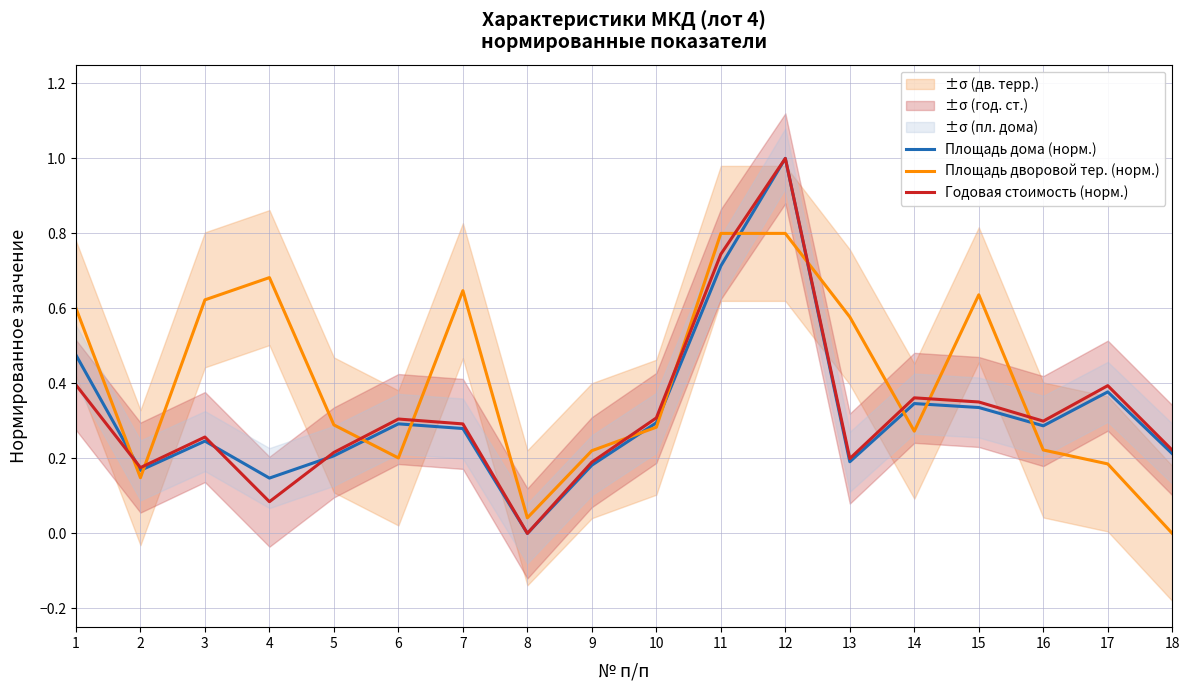

Reading left to right, transcribe all the data shown in this chart.

Площадь дома (норм.): 1=0.5	2=0.2	3=0.2	4=0.1	5=0.2	6=0.3	7=0.3	8=0.0	9=0.2	10=0.3	11=0.7	12=1.0	13=0.2	14=0.3	15=0.3	16=0.3	17=0.4	18=0.2
Площадь дворовой тер. (норм.): 1=0.6	2=0.1	3=0.6	4=0.7	5=0.3	6=0.2	7=0.6	8=0.0	9=0.2	10=0.3	11=0.8	12=0.8	13=0.6	14=0.3	15=0.6	16=0.2	17=0.2	18=0.0
Годовая стоимость (норм.): 1=0.4	2=0.2	3=0.3	4=0.1	5=0.2	6=0.3	7=0.3	8=0.0	9=0.2	10=0.3	11=0.7	12=1.0	13=0.2	14=0.4	15=0.4	16=0.3	17=0.4	18=0.2